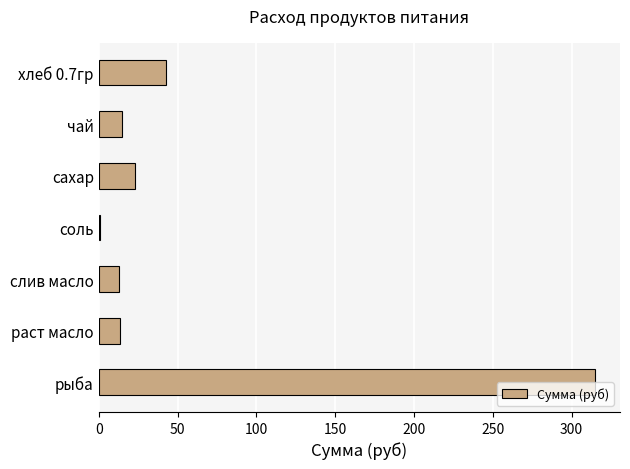

The value at хлеб 0.7гр is 58.3. True or false?

False